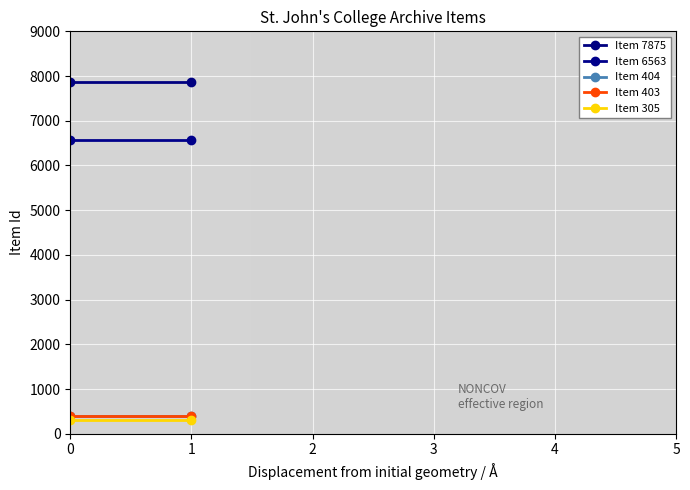

What is the sum of all Item 305 values?

610